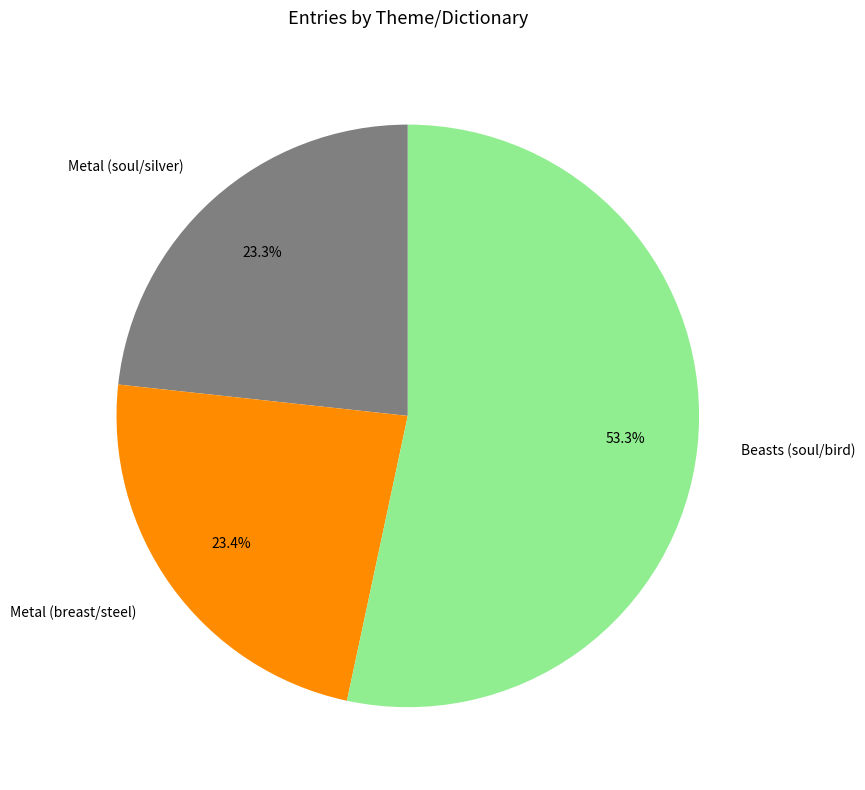

Is Beasts (soul/bird) the majority of the pie?

Yes